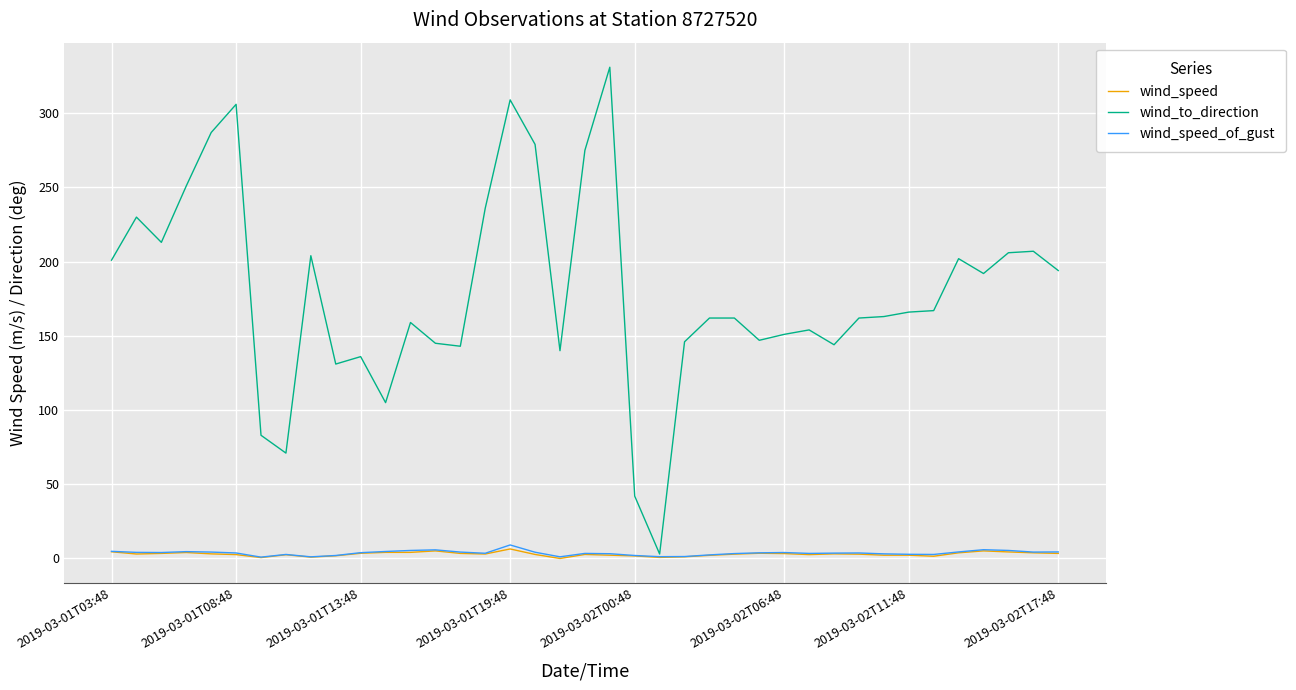

True or false: wind_speed_of_gust and wind_speed cross at least once.

False